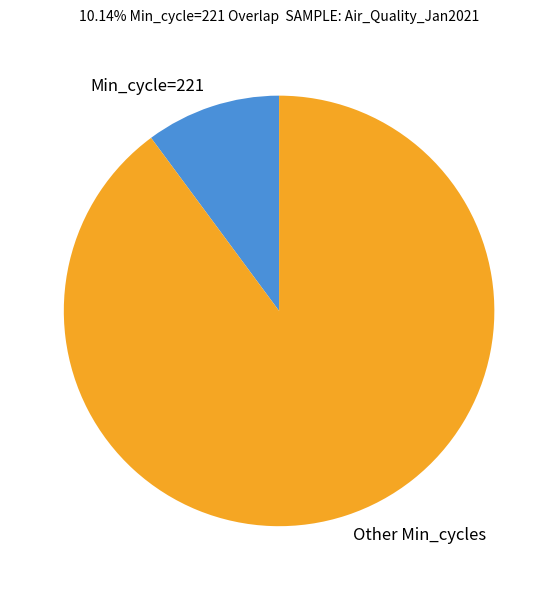

Is the sum of Min_cycle=221 and Other Min_cycles greater than half?

Yes